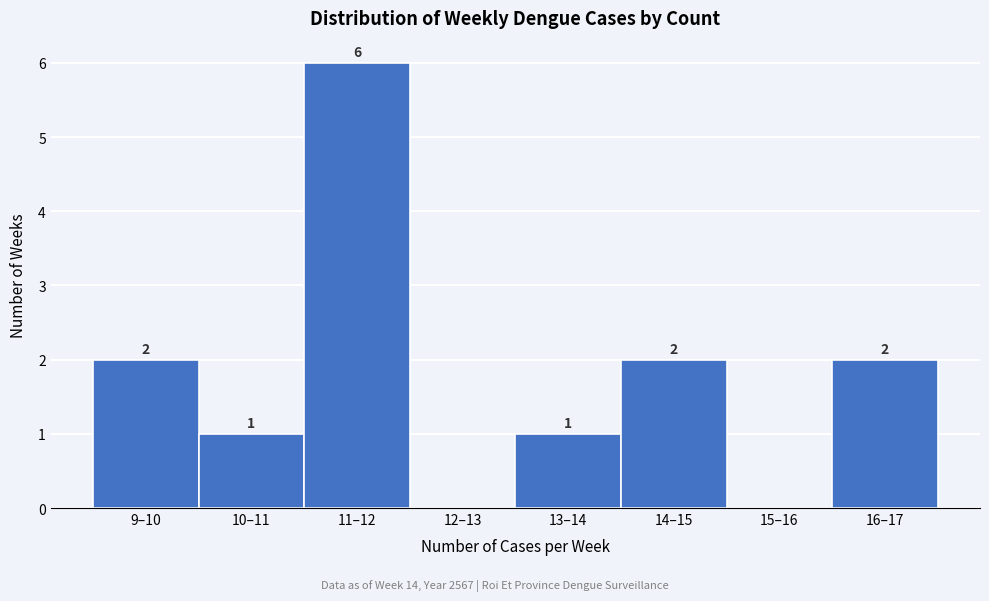

Reading right to left, what are all the values shown in this chart?

16–17=2	15–16=0	14–15=2	13–14=1	12–13=0	11–12=6	10–11=1	9–10=2